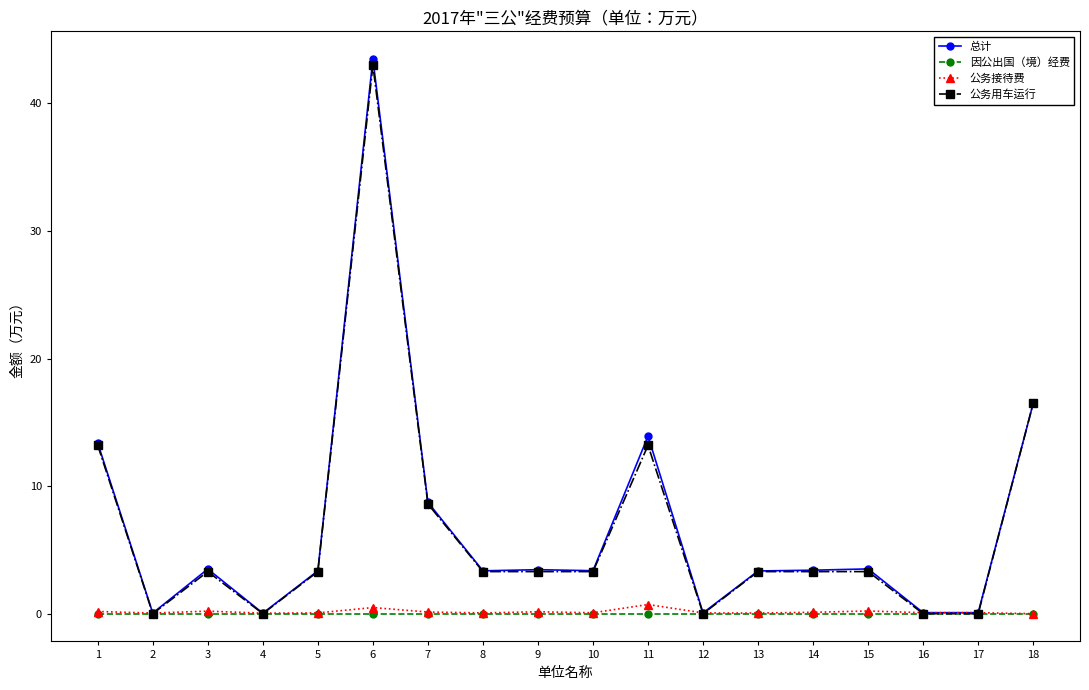

What is the greatest value displayed?

43.5